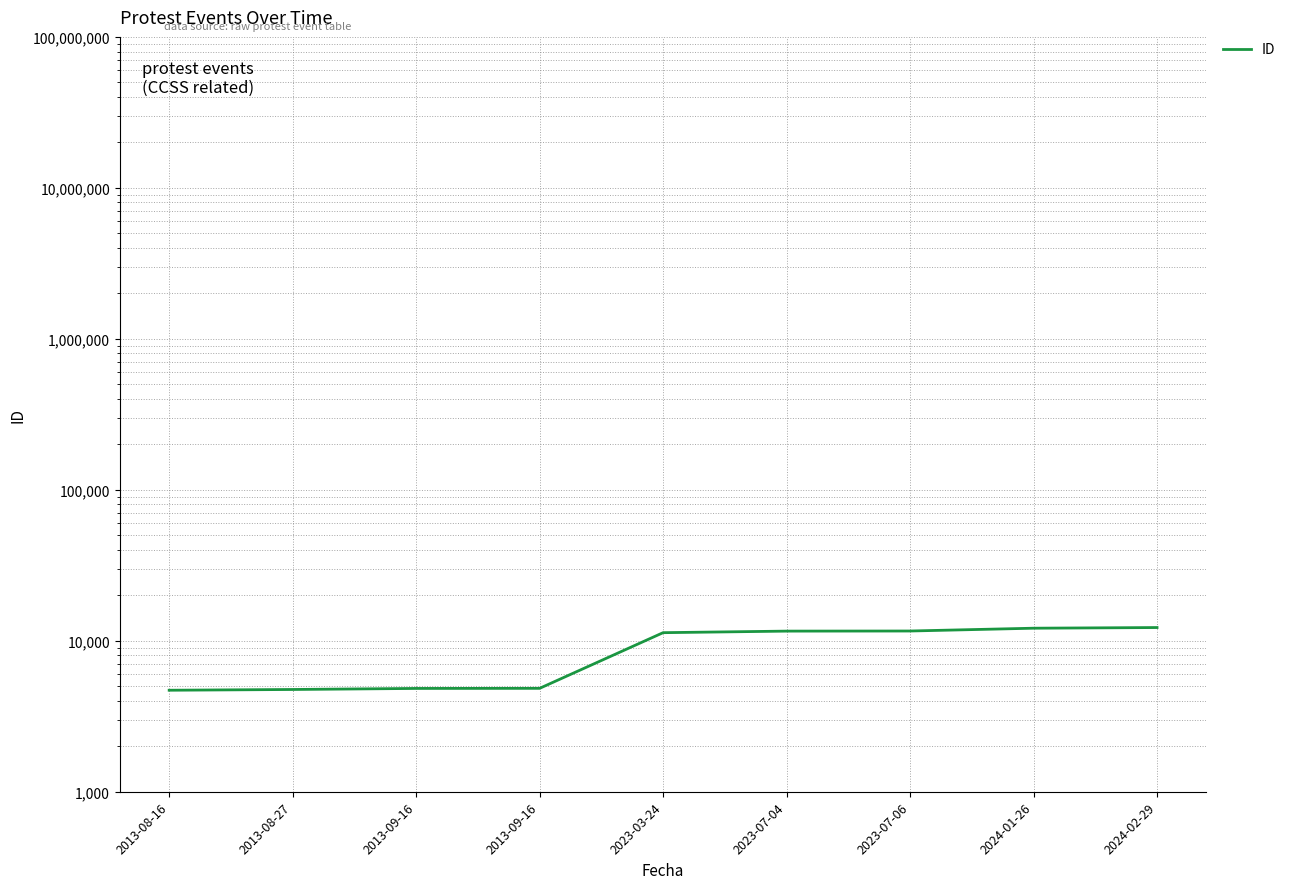

What value does the data have at 2013-09-16, to the nearest 100?

4800